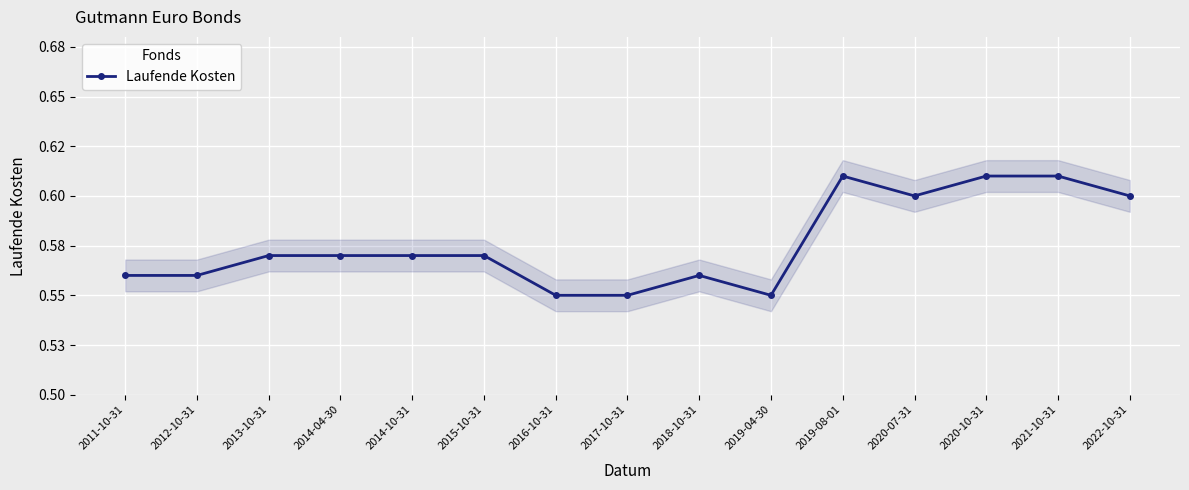

What is the sum of the values at 2018-10-31 and 2020-10-31?

1.2